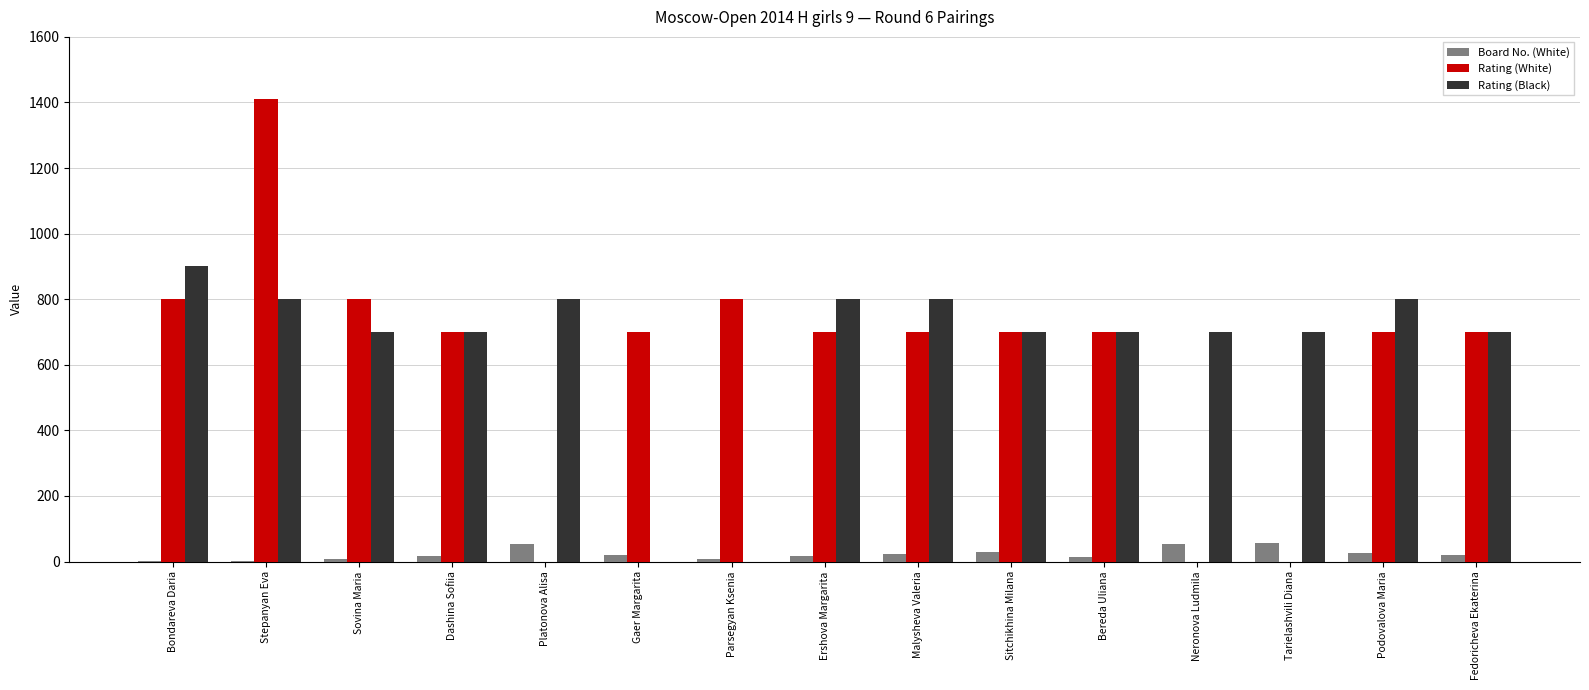

How many categories are shown in the chart?

15